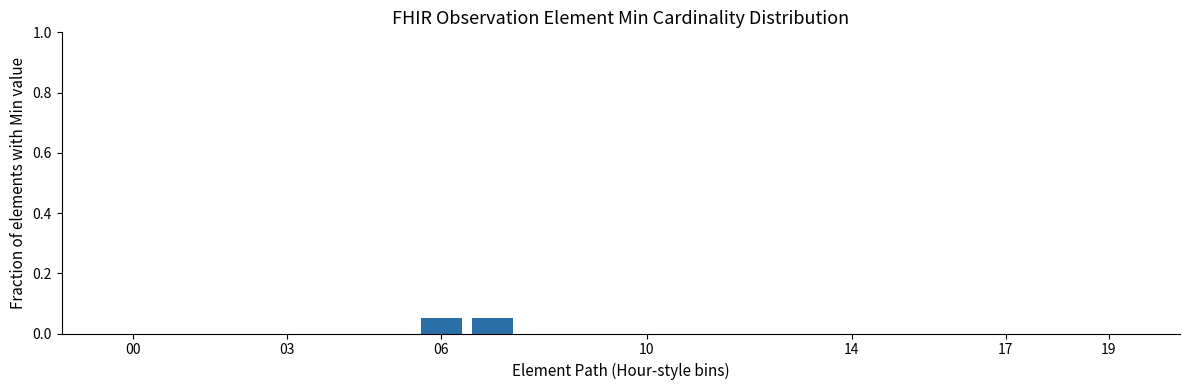

Are the bars horizontal?

No